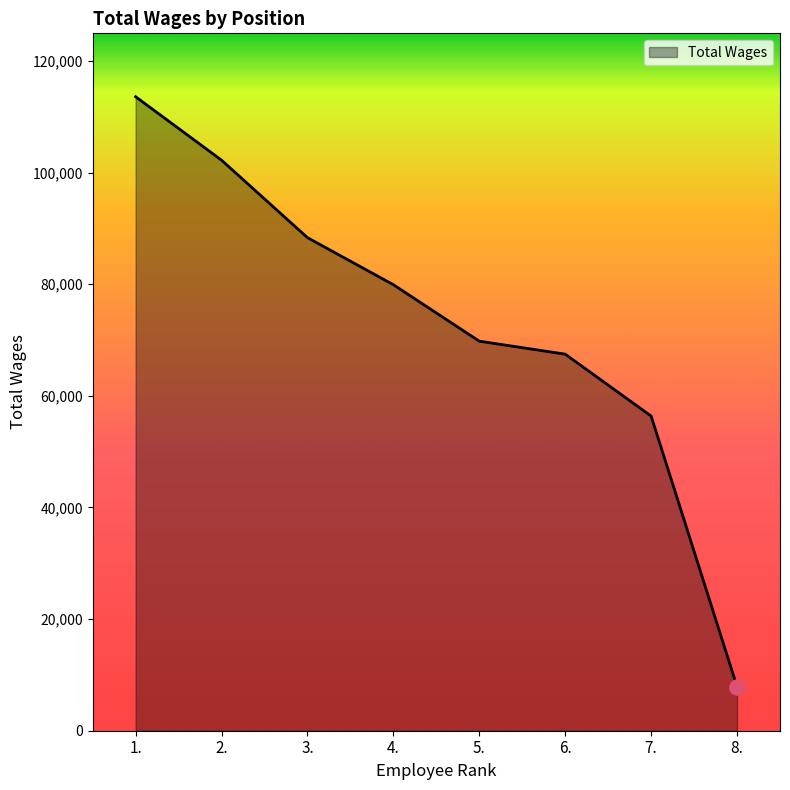

What is the change in value from 5. to 6.?

-2323